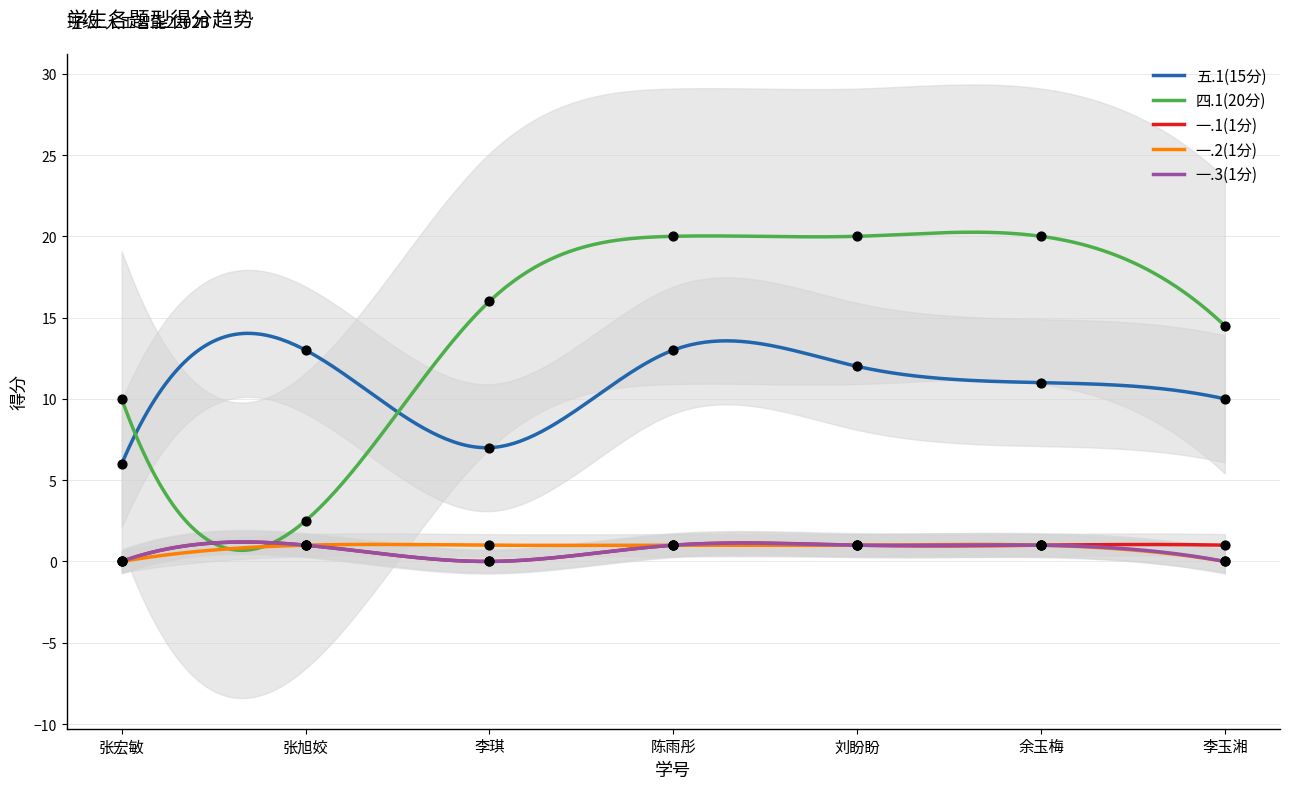

Which series reaches the minimum Y coordinate?

一.1(1分)